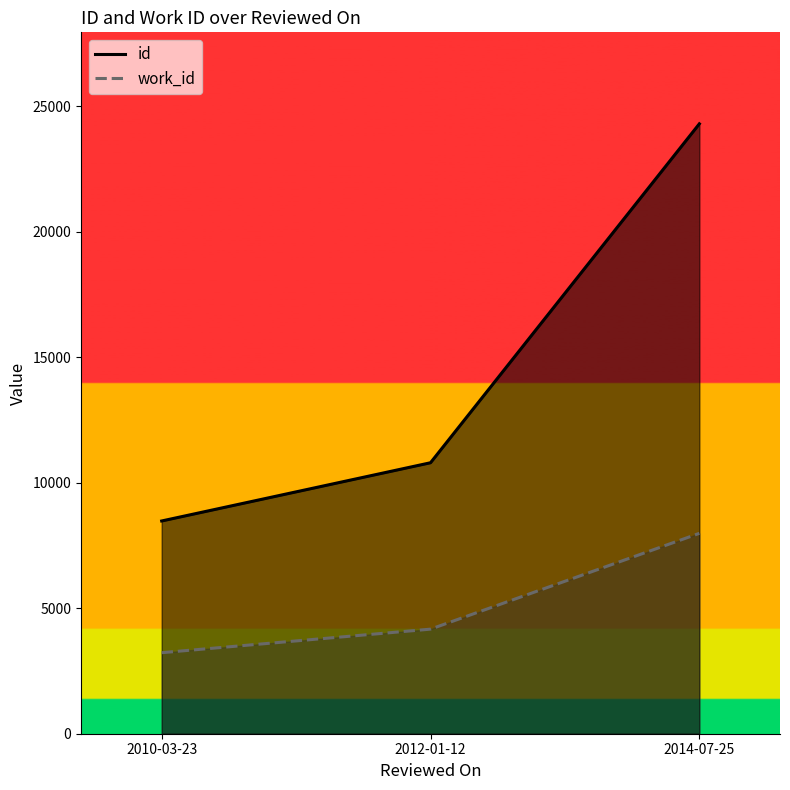

How many lines are shown in the chart?

2